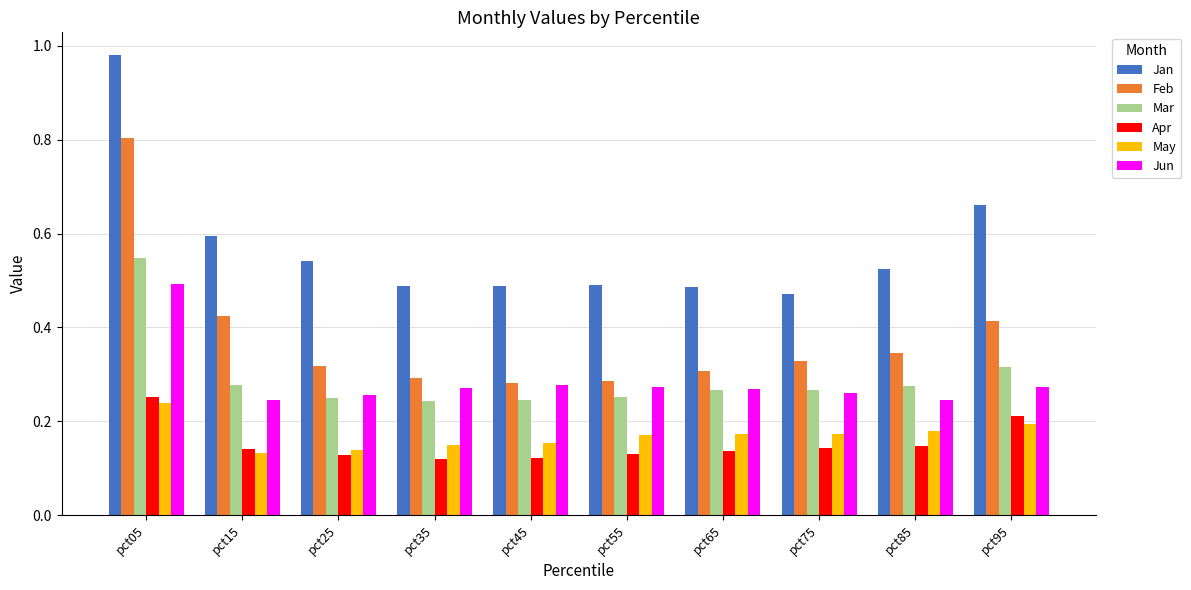

Which category has the highest value across all series?

pct05